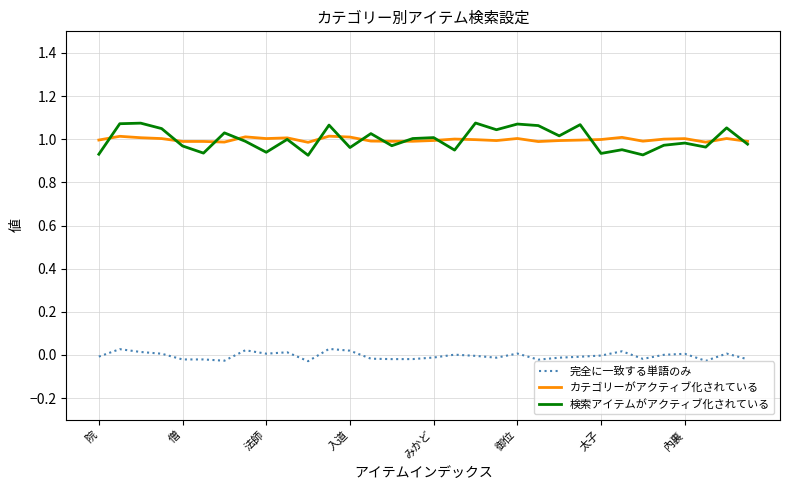

True or false: 完全に一致する単語のみ and 検索アイテムがアクティブ化されている intersect in this chart.

False